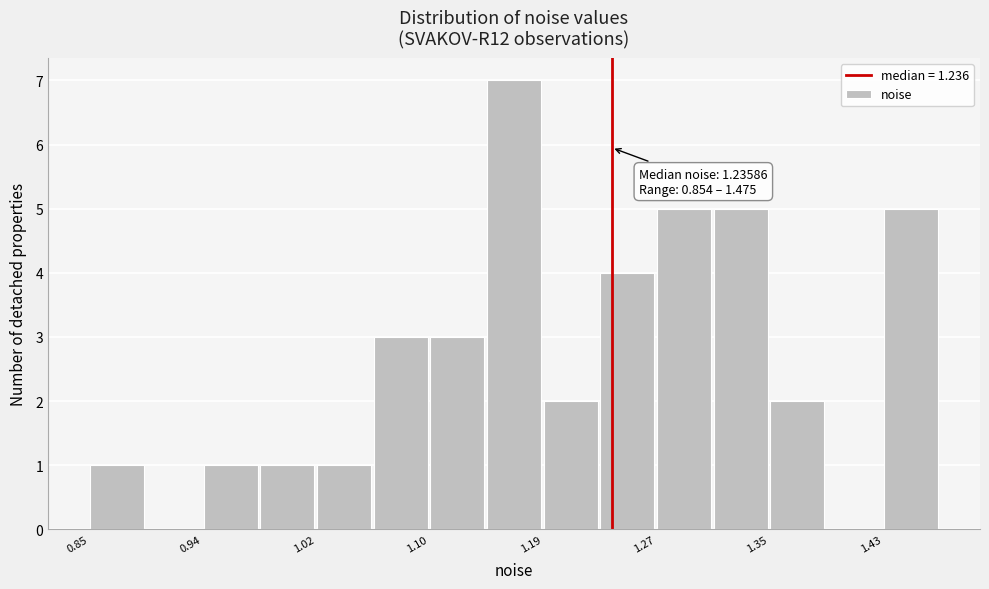

Which range on the x-axis has the tallest bar?

1.14 to 1.19